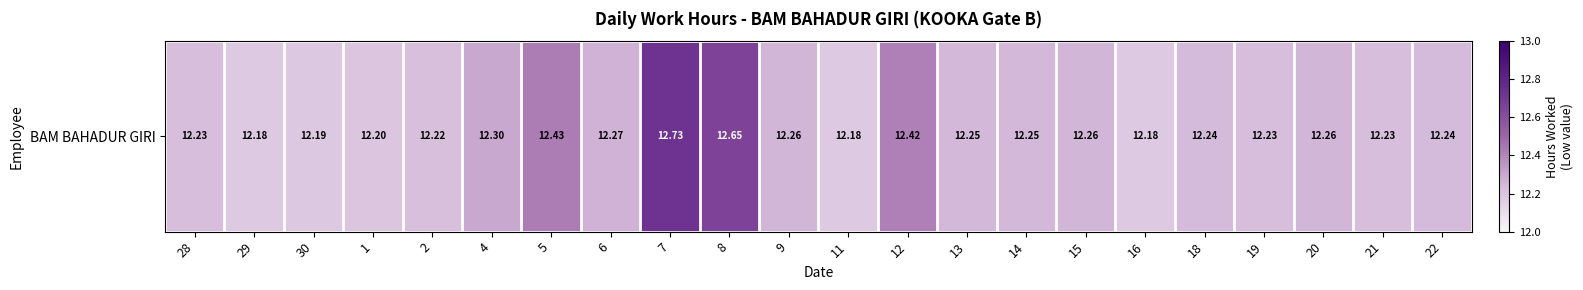

What is the maximum value shown in the chart?

12.7